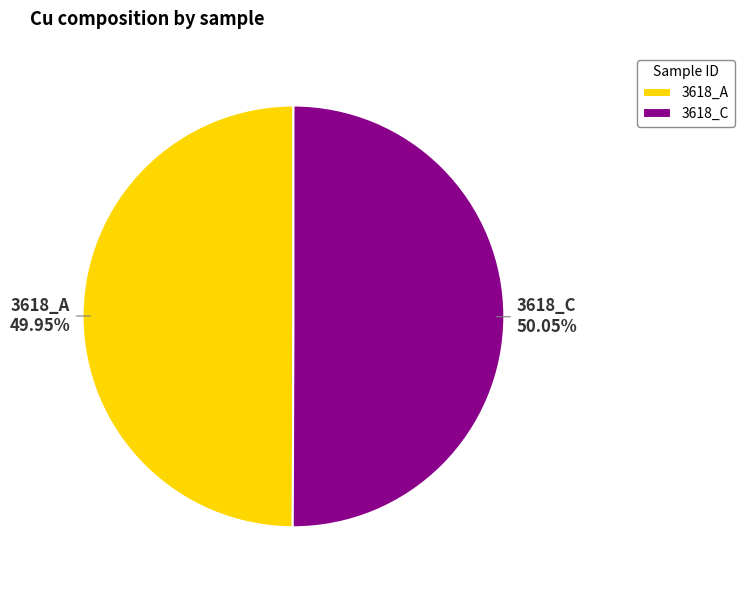

Do 3618_A and 3618_C together represent more than half of the pie?

Yes